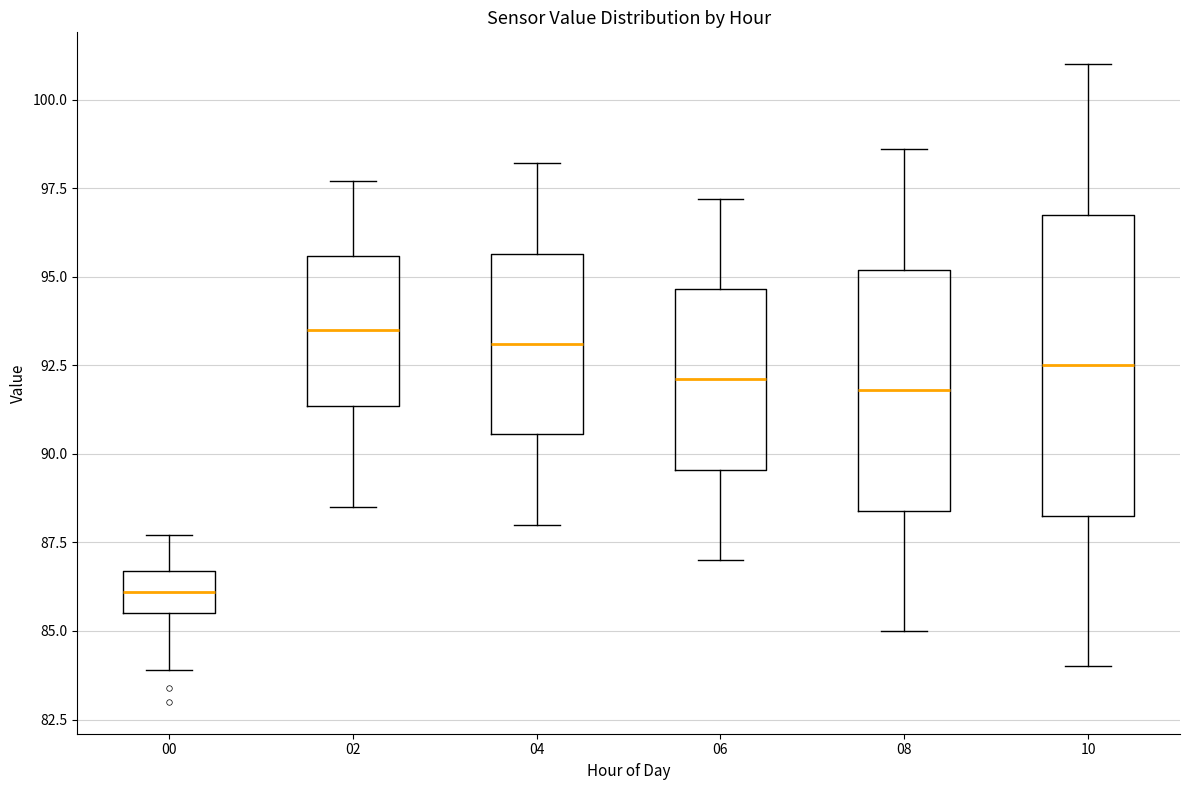

Reading left to right, transcribe this box plot: for each box, give where its median line is, the range the box spans, and where its two whiskers end, as read against the y-axis. The values are not printed on the chart, so give them approximately, as read against the axis.

00: median 86.0, box 85.5 to 86.5, whiskers 84.0 to 87.5
02: median 93.5, box 91.5 to 95.5, whiskers 88.5 to 97.5
04: median 93.0, box 90.5 to 95.5, whiskers 88.0 to 98.0
06: median 92.0, box 89.5 to 94.5, whiskers 87.0 to 97.0
08: median 92.0, box 88.5 to 95.0, whiskers 85.0 to 98.5
10: median 92.5, box 88.5 to 97.0, whiskers 84.0 to 101.0